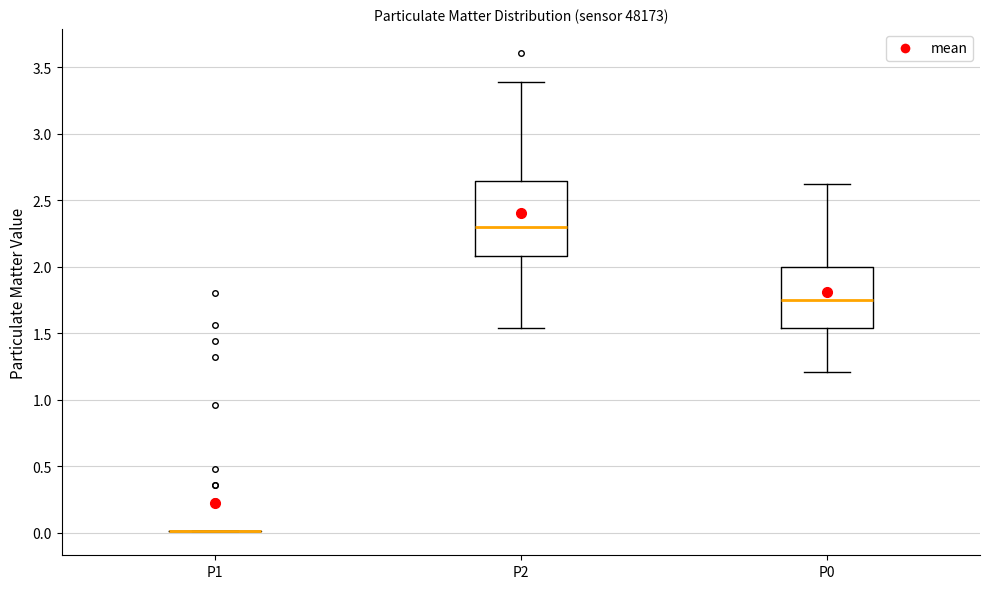

Which box is the tallest, from its lower edge to its upper edge?

P2